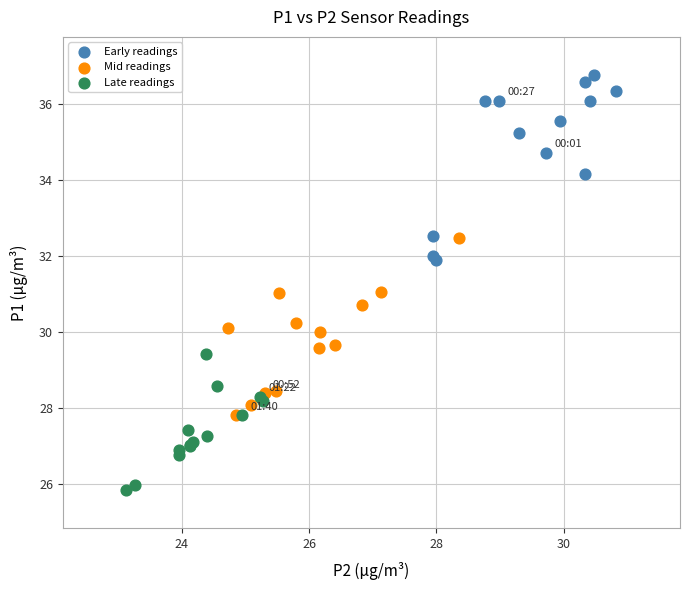

Which series reaches the minimum Y coordinate?

Late readings